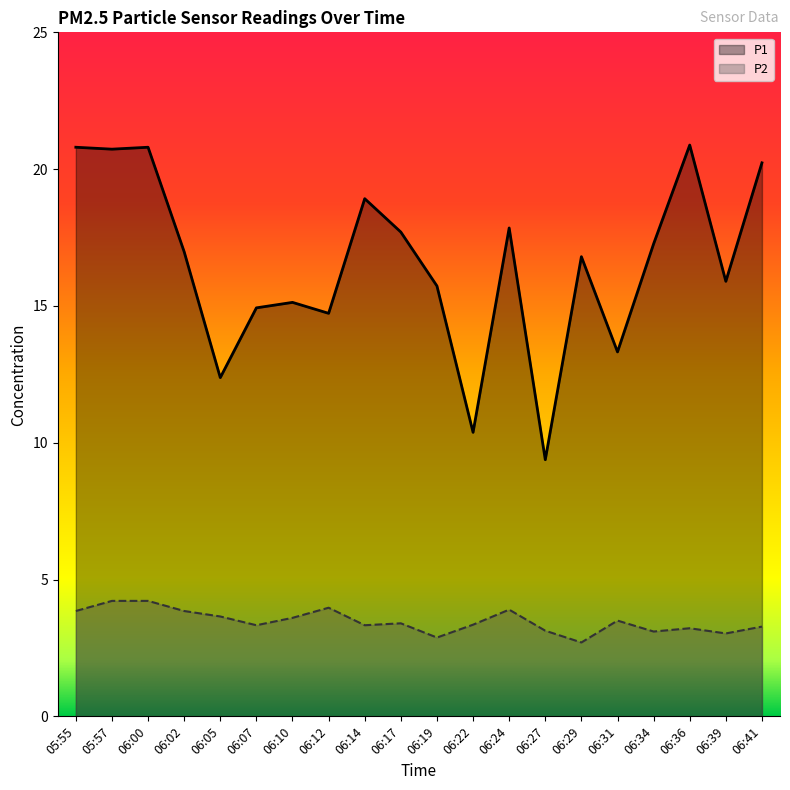

True or false: P2 and P1 intersect in this chart.

False